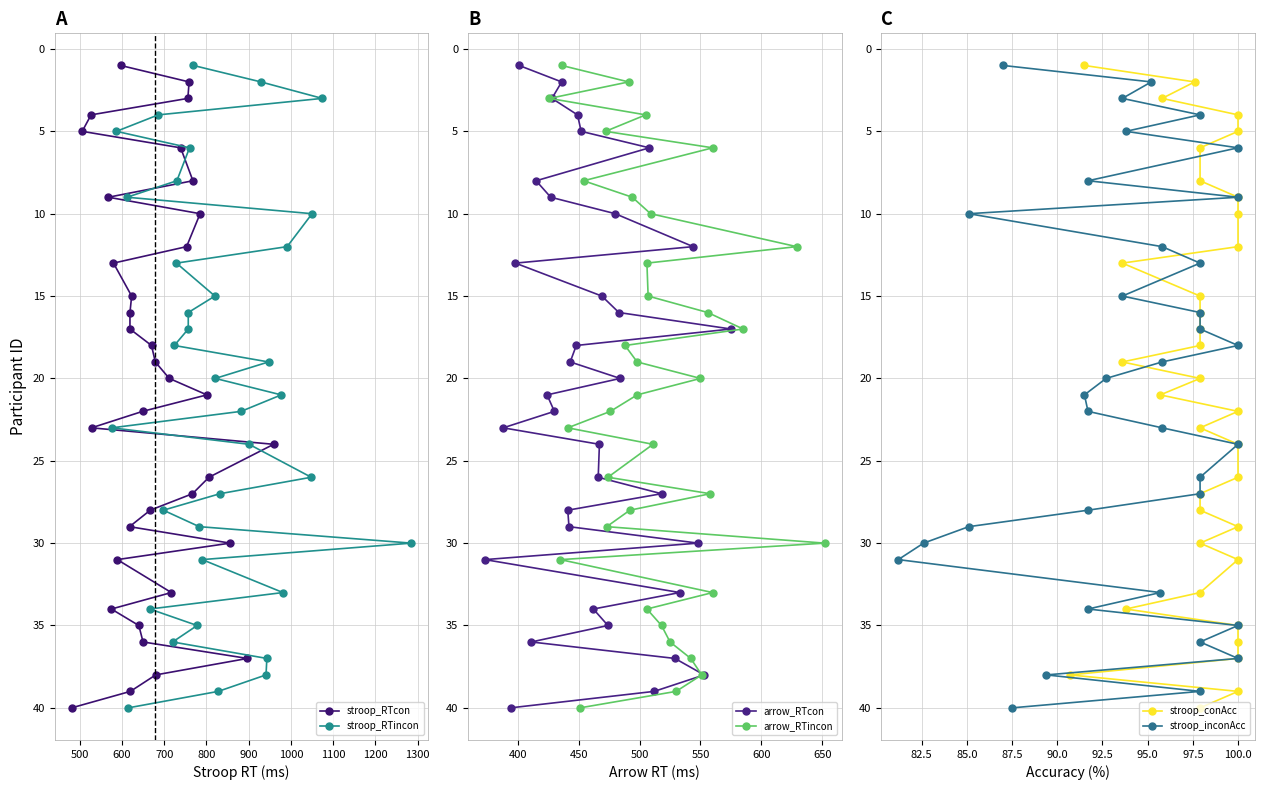

Does the chart have visible grid lines?

Yes